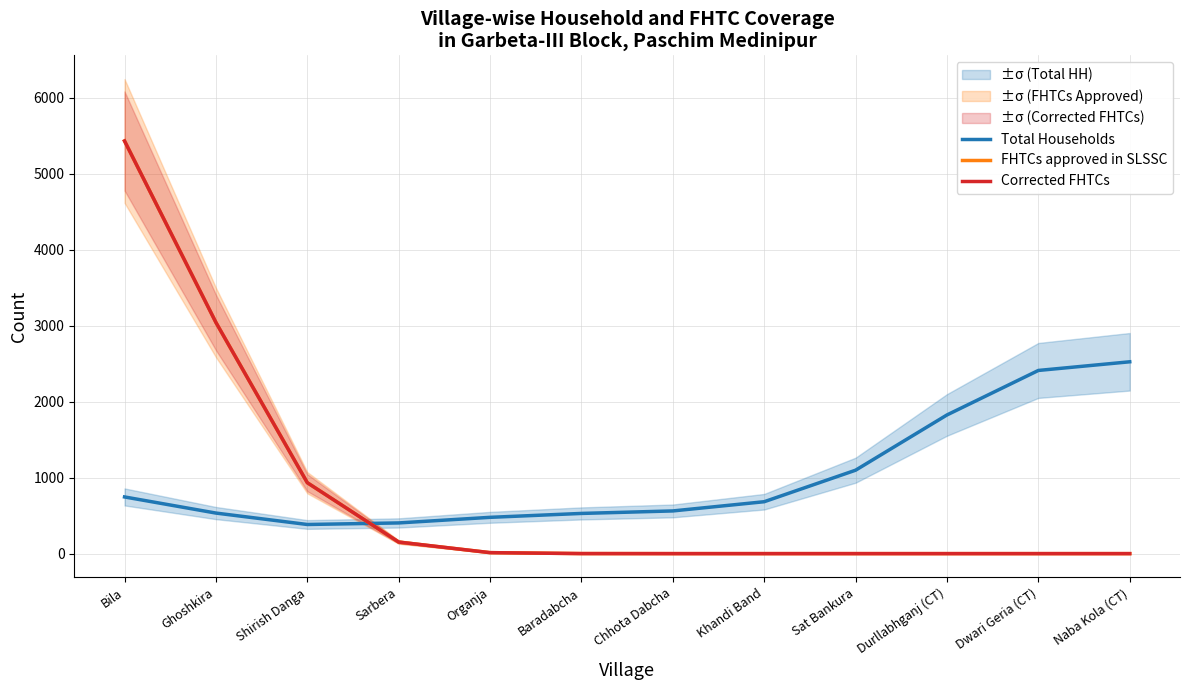

At how many categories does at least one series exceed 2783?

2